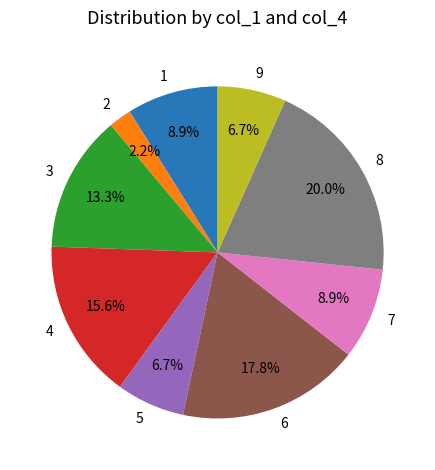

Between 1 and 6, which is larger?

6